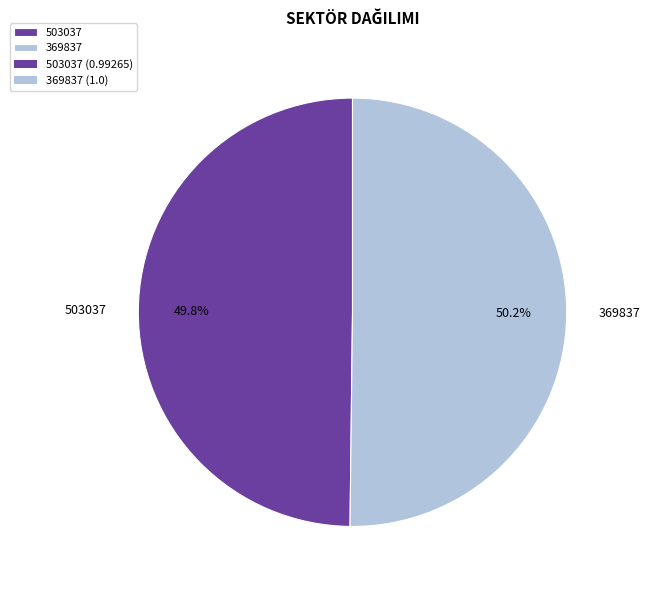

To the nearest percent, what portion does 503037 represent?

50%